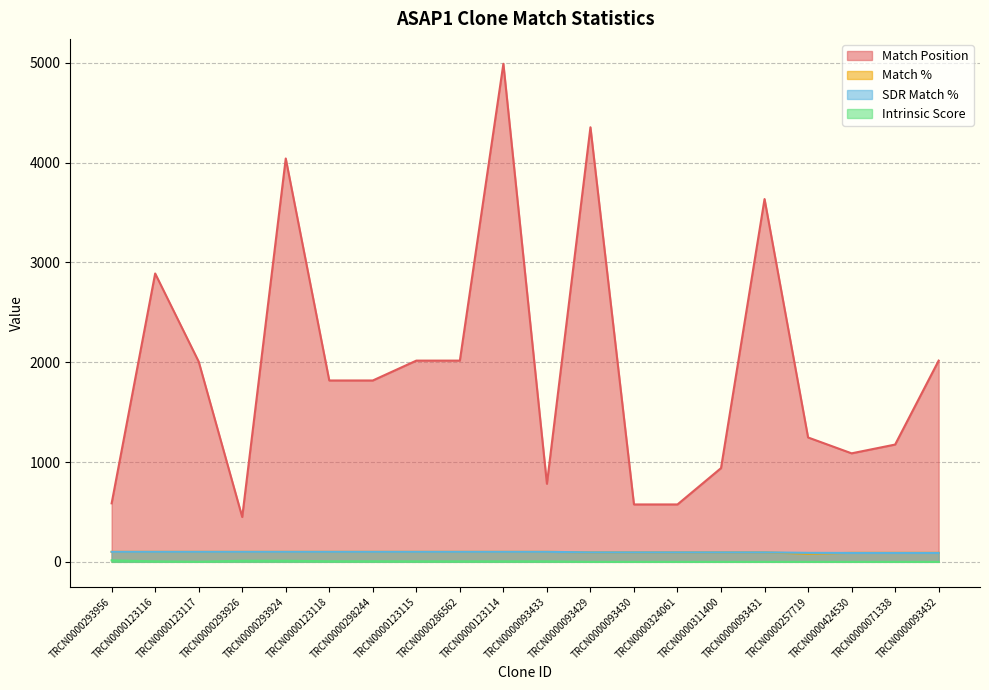

Reading right to left, extract all data points from this chart.

Match Position: 2016.0	1175.0	1087.0	1246.0	3635.0	939.0	575.0	575.0	4354.0	782.0	4990.0	2016.0	2016.0	1817.0	1817.0	4041.0	449.0	2006.0	2889.0	586.0
Match %: 90.0	90.0	90.0	81.0	95.0	95.0	95.0	95.0	95.0	100.0	100.0	100.0	100.0	100.0	100.0	100.0	100.0	100.0	100.0	100.0
SDR Match %: 89.0	89.0	89.0	90.0	95.0	95.0	95.0	95.0	95.0	100.0	100.0	100.0	100.0	100.0	100.0	100.0	100.0	100.0	100.0	100.0
Intrinsic Score: 0.0	0.0	0.0	0.0	0.0	0.0	0.0	0.0	0.0	5.0	5.0	5.0	5.0	5.6	5.6	10.8	10.8	1.3	5.0	15.0